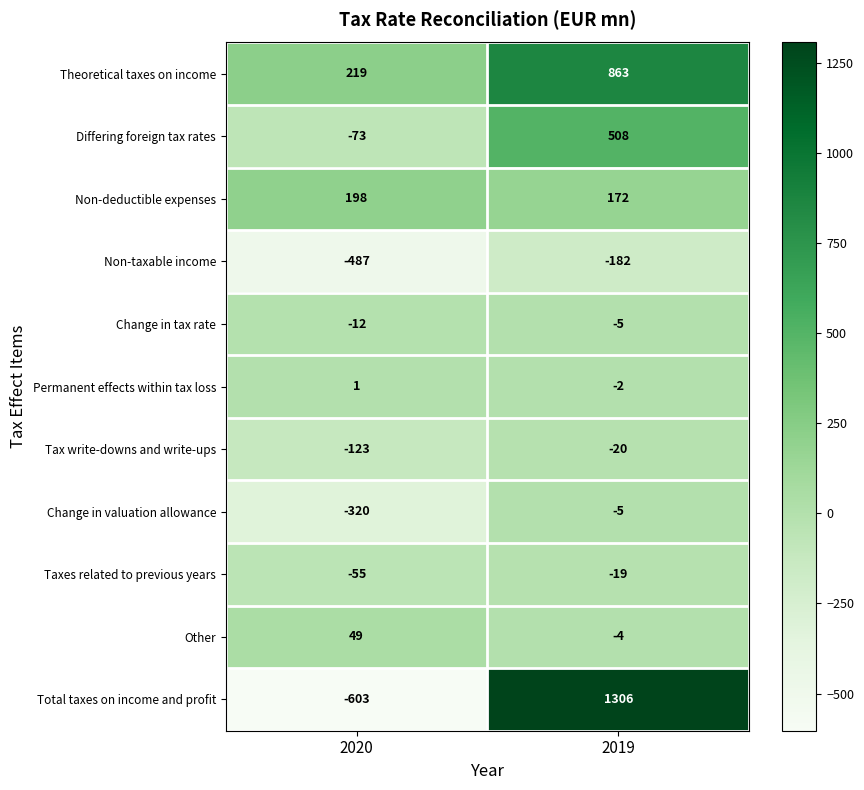

Which series has the largest total across all categories?

Theoretical taxes on income